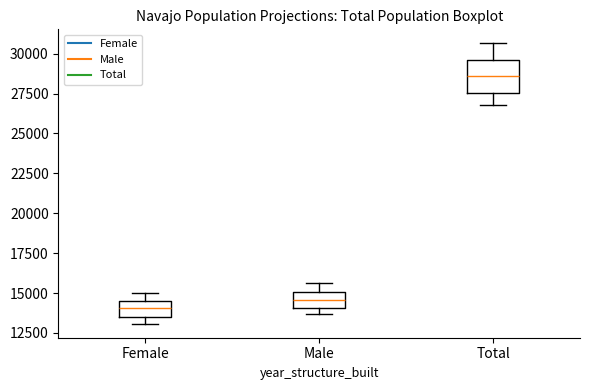

Which box has the highest median line?

Total